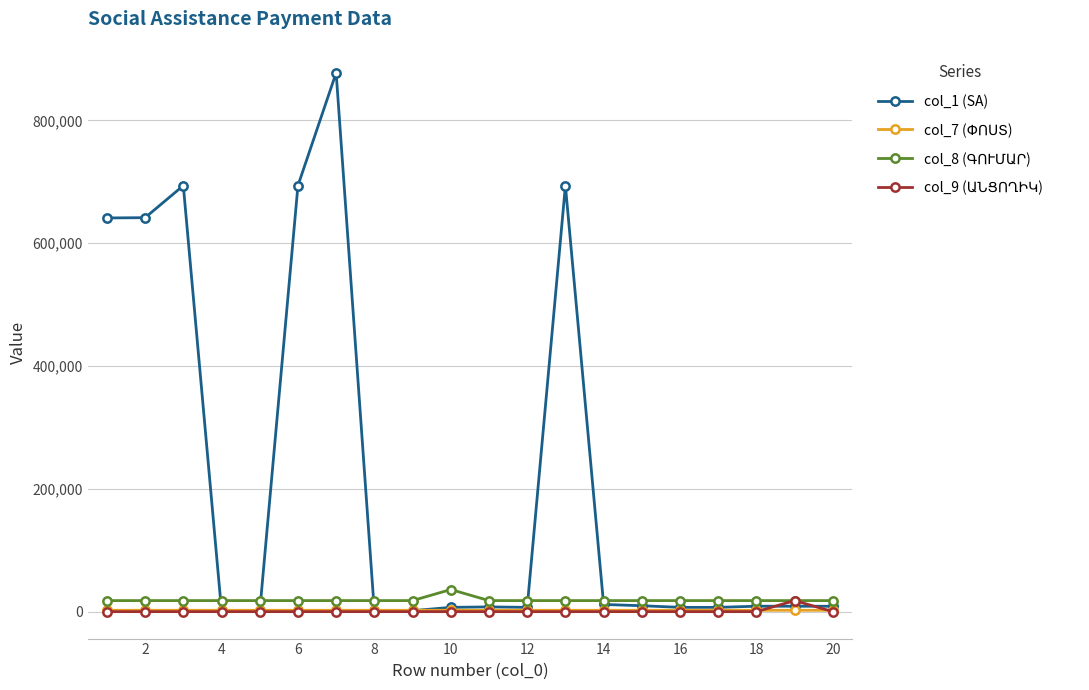

What is the maximum value shown in the chart?

877527